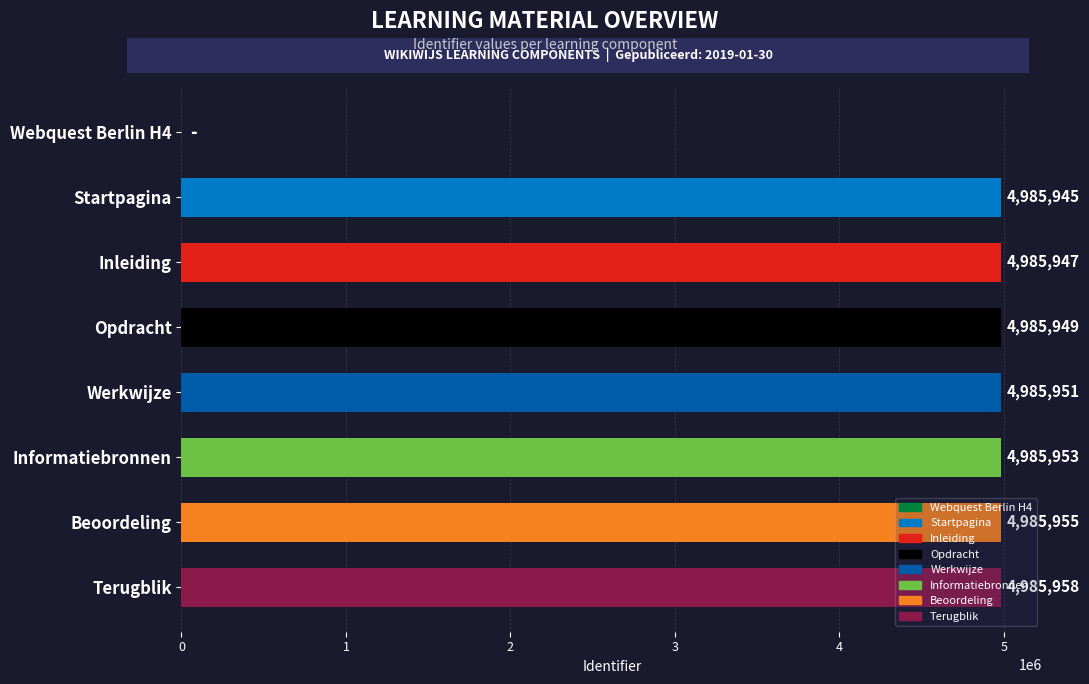

Is it true that the value at Werkwijze is 8097599?

False